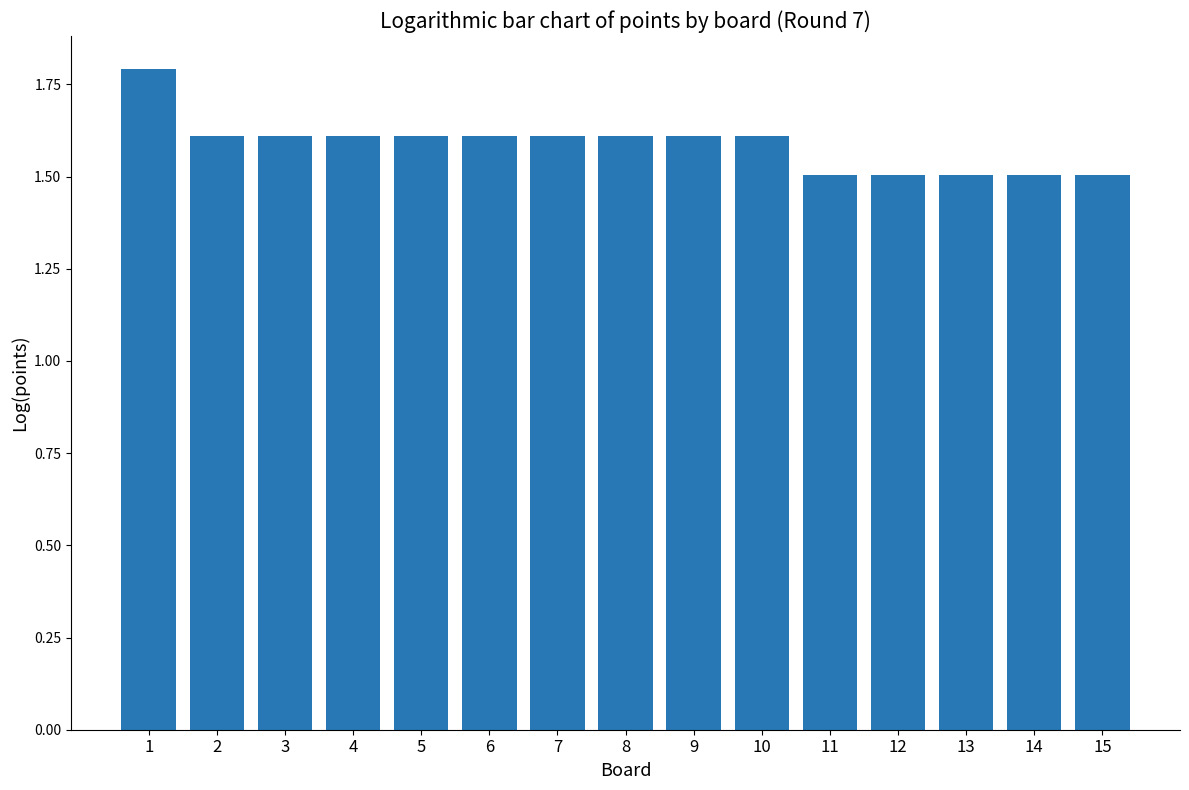

What value does the data have at 14?

1.5